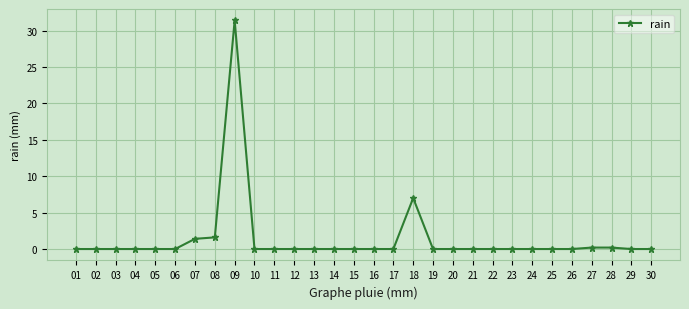

What is the change in value from 09 to 20?

-31.4